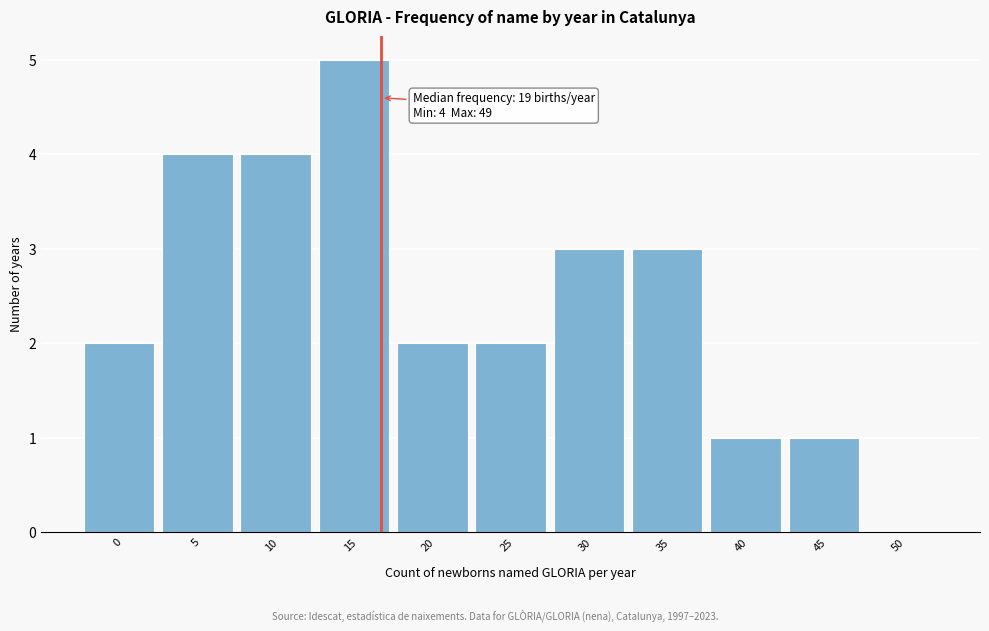

Reading left to right, extract all data points from this chart.

0=2	5=4	10=4	15=5	20=2	25=2	30=3	35=3	40=1	45=1	50=0